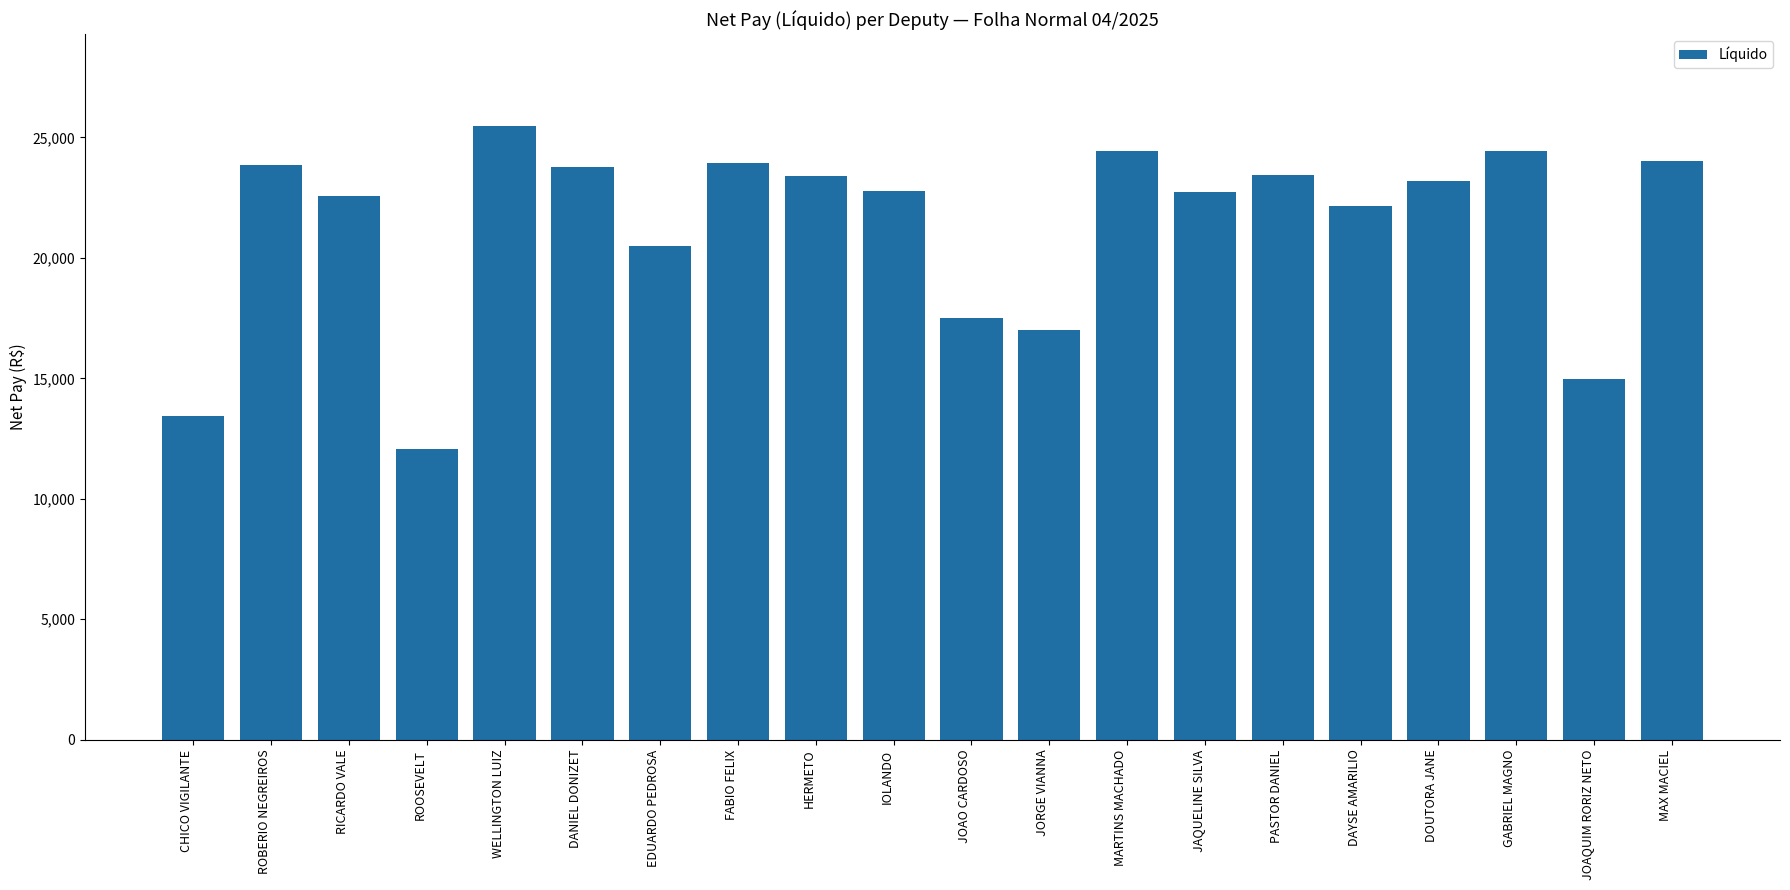

The value at JORGE VIANNA is 29464.0. True or false?

False